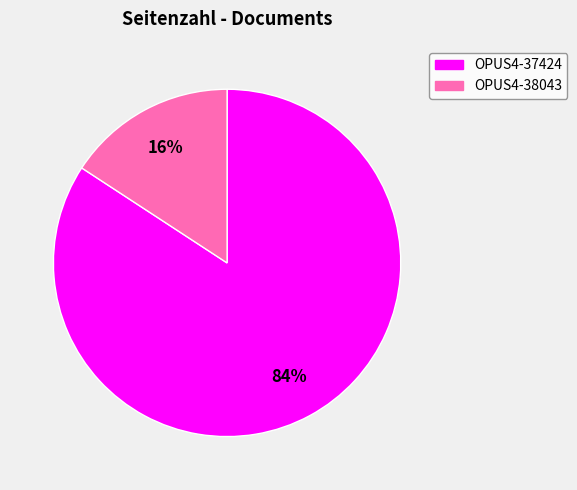

To the nearest percent, what is the difference between the largest and smallest slice percentages?

68%